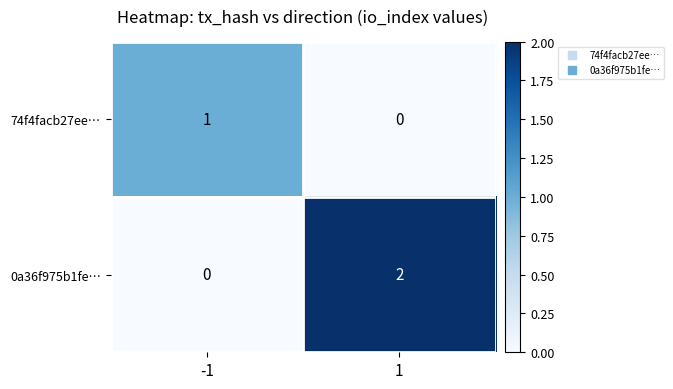

Between -1 and 1, which series saw the biggest shift?

0a36f975b1fe…